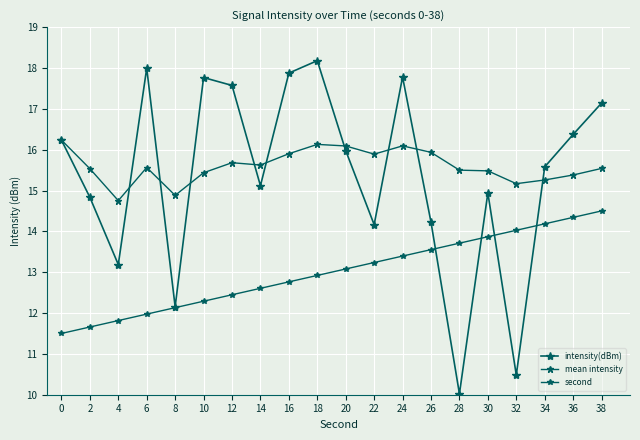

Does the chart display data point markers on the line(s)?

Yes